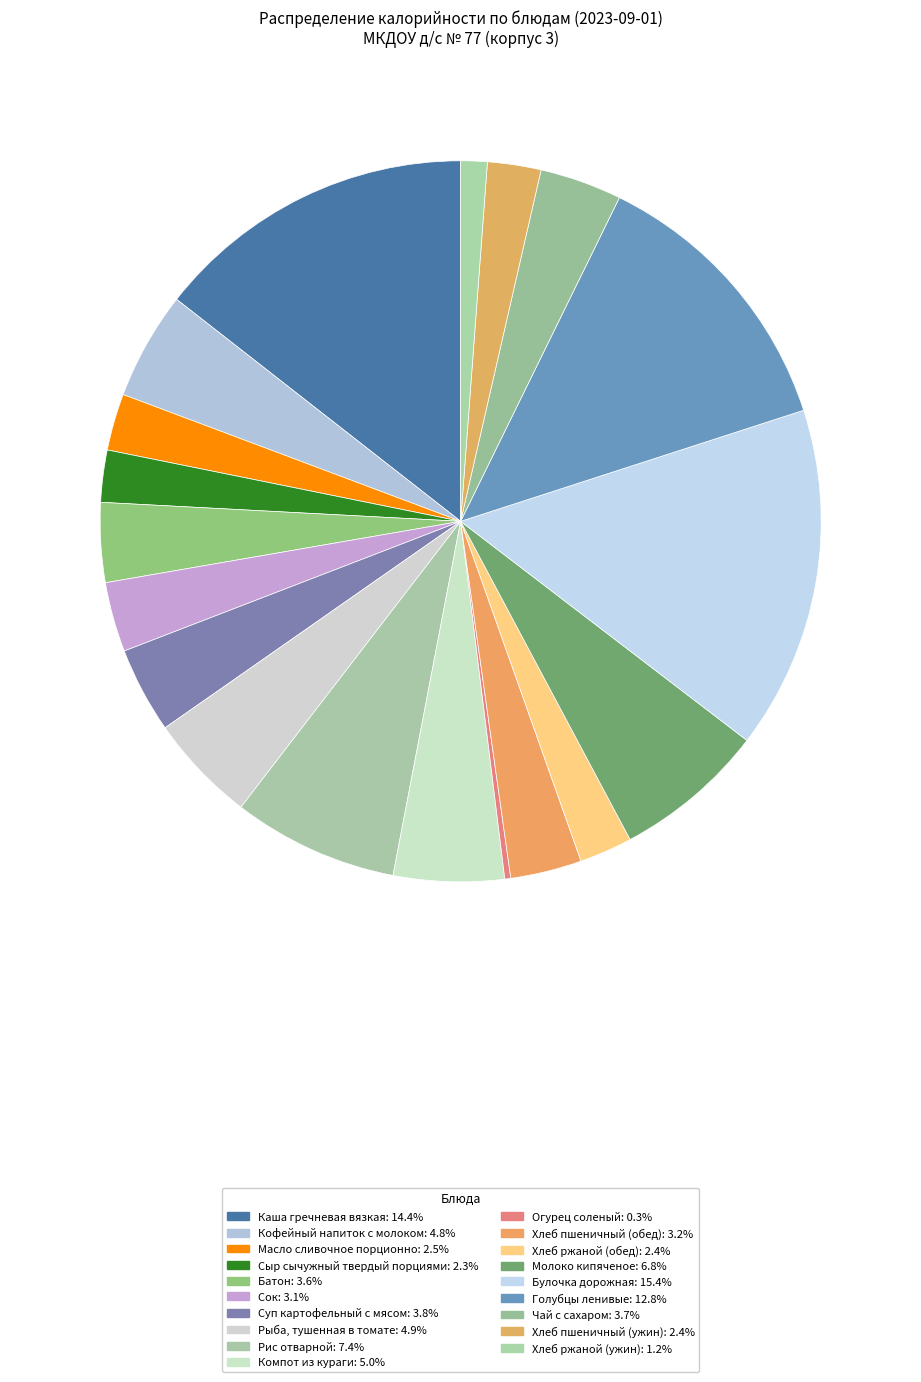

Rank the categories by value from highest to lowest.

Булочка дорожная, Каша гречневая вязкая, Голубцы ленивые, Рис отварной, Молоко кипяченое, Компот из кураги, Рыба, тушенная в томате, Кофейный напиток с молоком, Суп картофельный с мясом, Чай с сахаром, Батон, Хлеб пшеничный (обед), Сок, Масло сливочное порционно, Хлеб пшеничный (ужин), Хлеб ржаной (обед), Сыр сычужный твердый порциями, Хлеб ржаной (ужин), Огурец соленый